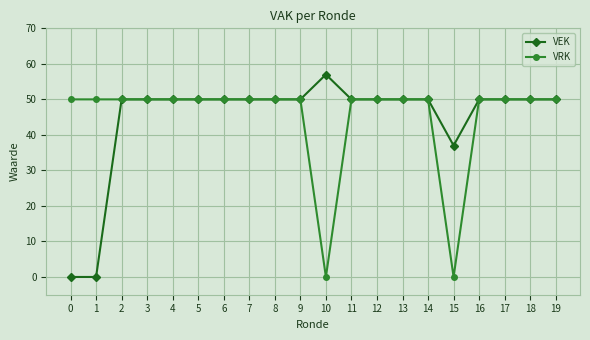

Is it true that VEK equals 50 at 14?

True